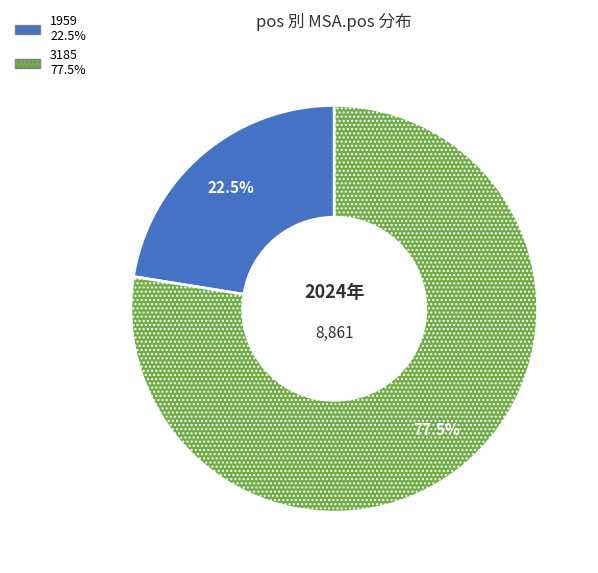

Is there any slice that represents more than half of the pie?

Yes